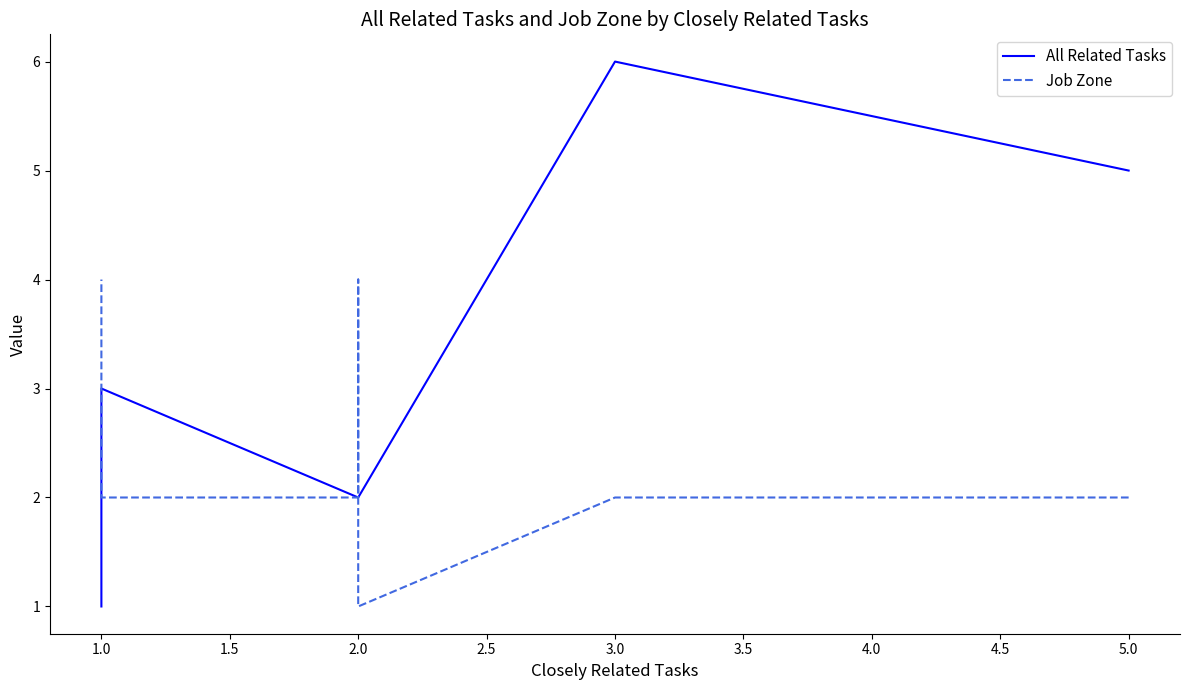

At which category is the sum across all series the highest?

3.0